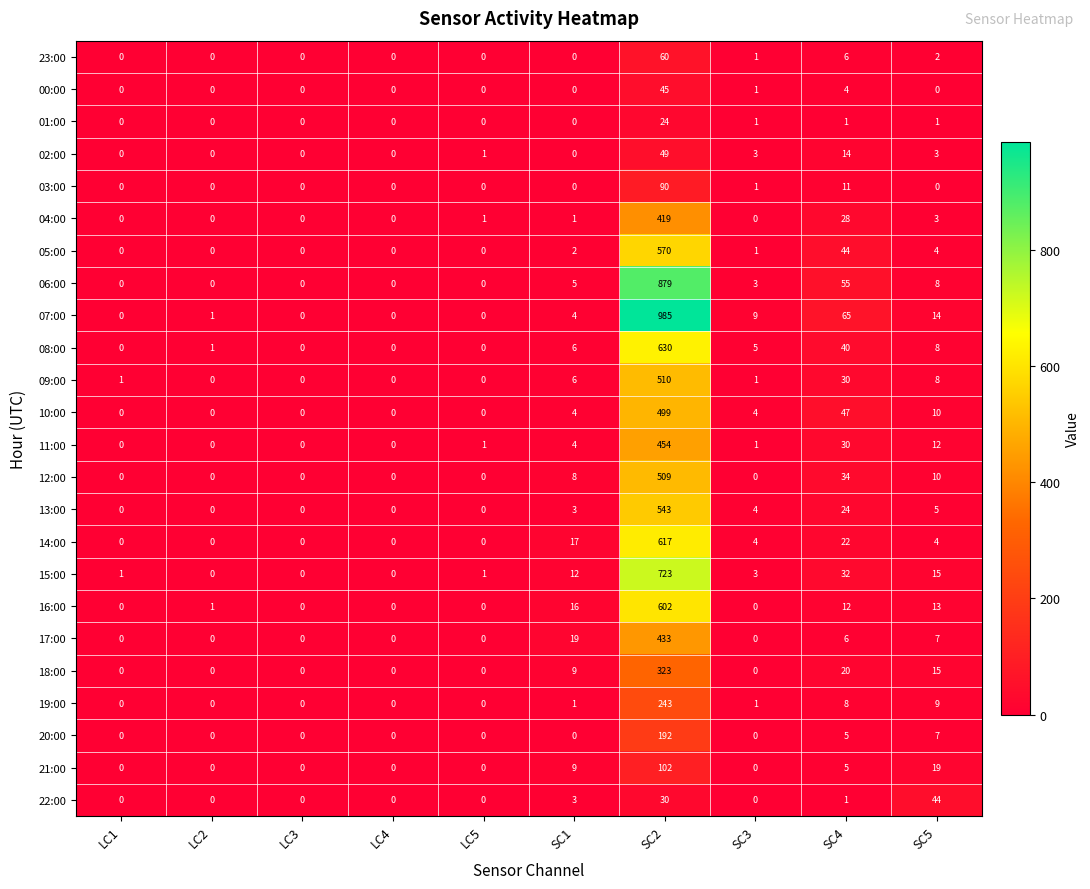

The 13:00 series shows 0 at LC4. True or false?

True